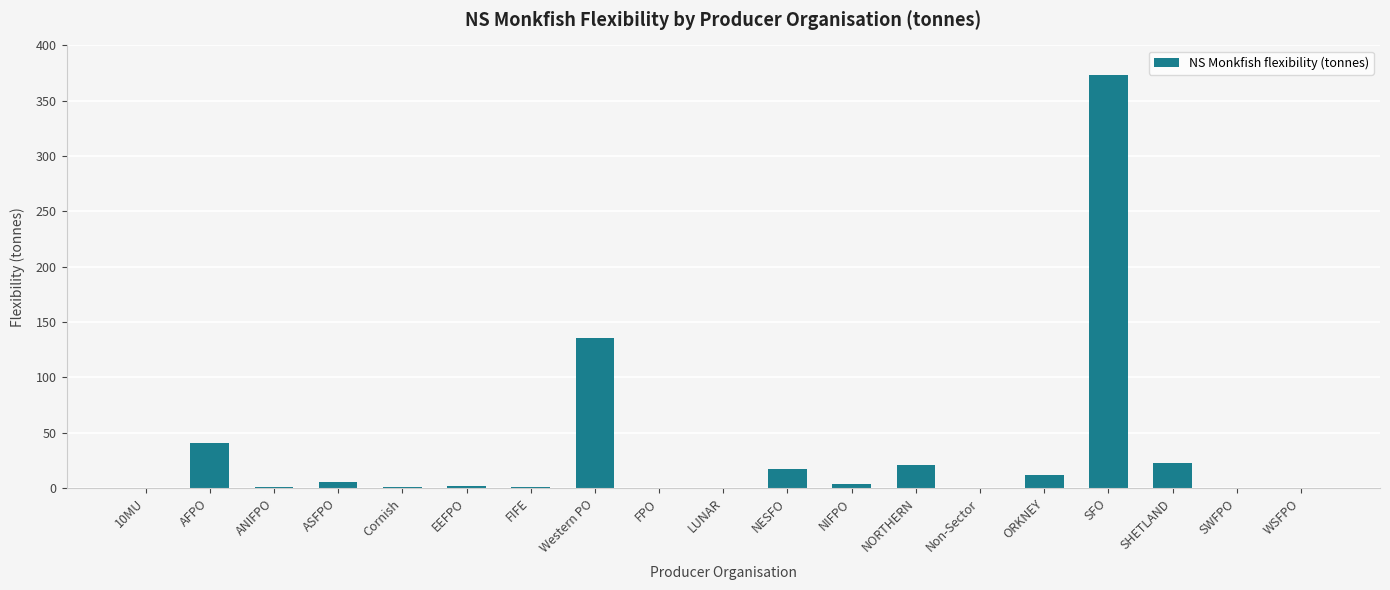

Where is the data nearest to the value 186?

Western PO